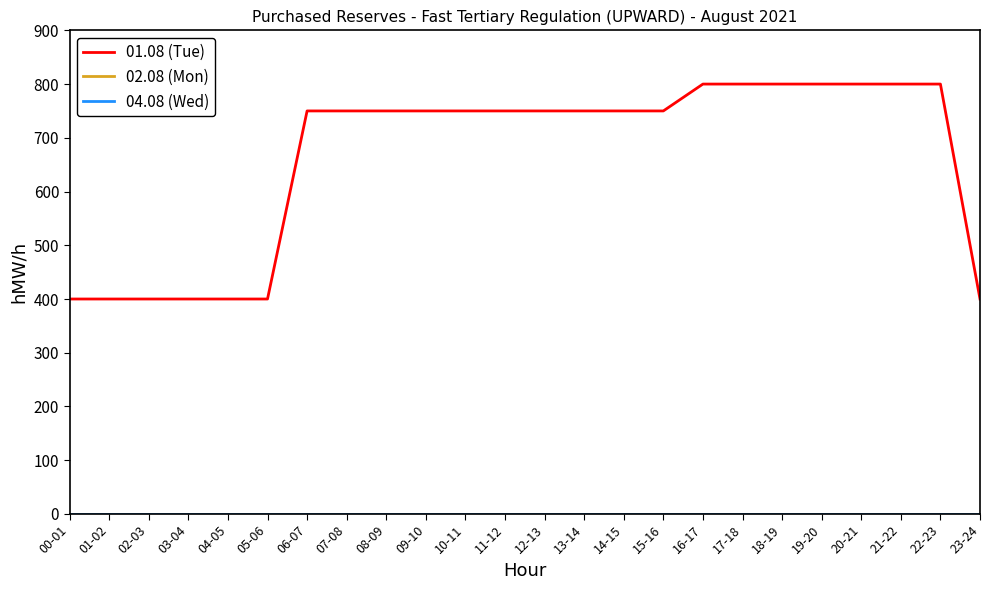

Is this an area chart (filled region under the line)?

No